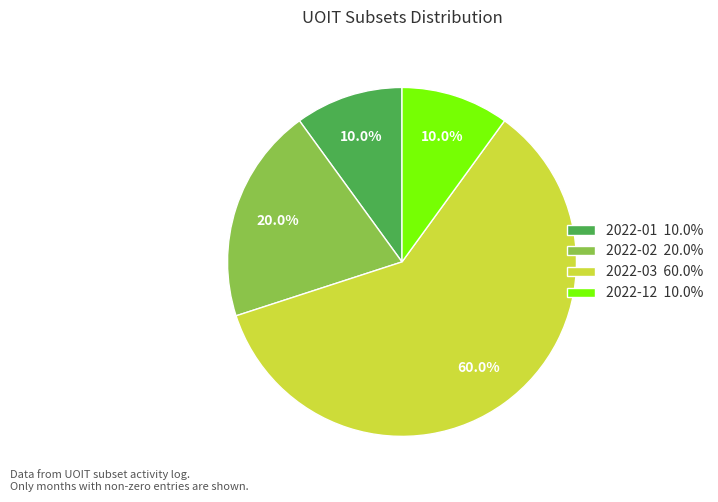

How many slices are in this pie chart?

4